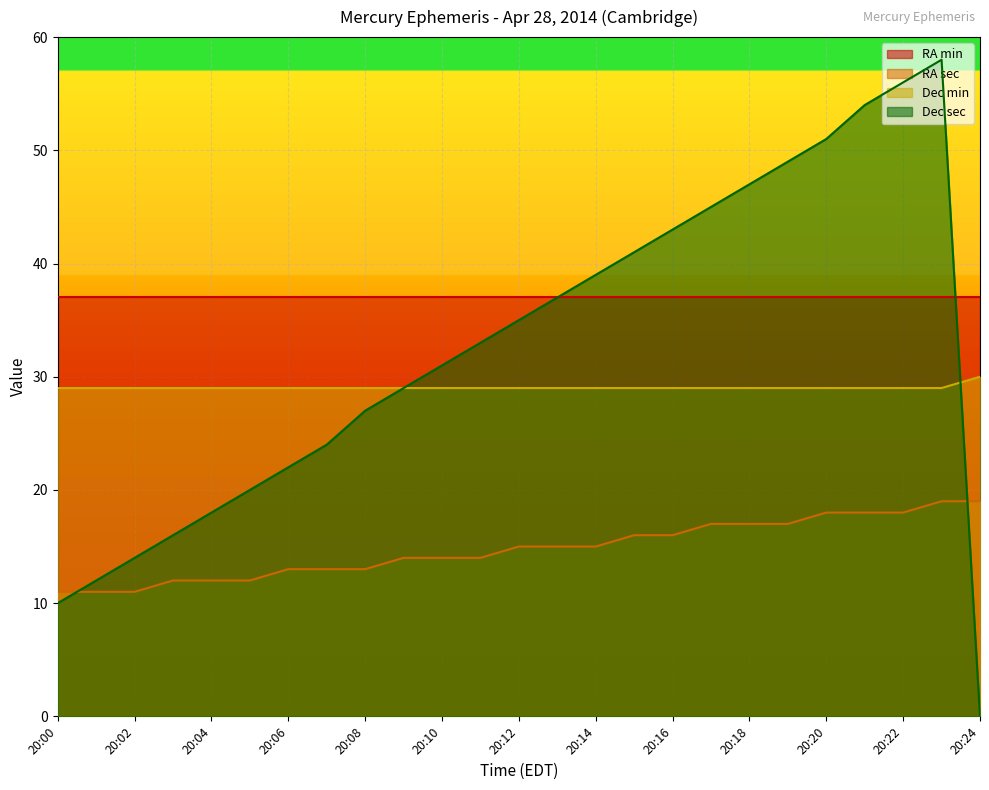

At how many categories does at least one series exceed 31?

25